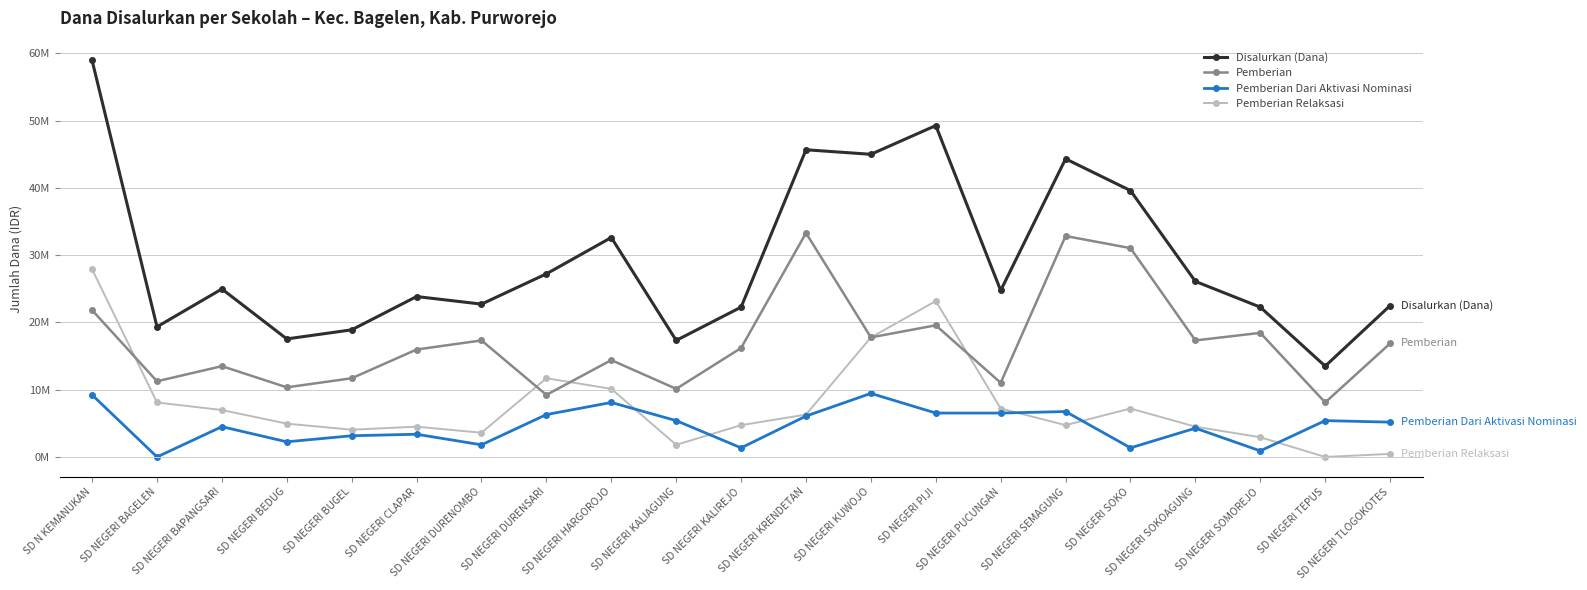

Is this an area chart (filled region under the line)?

No